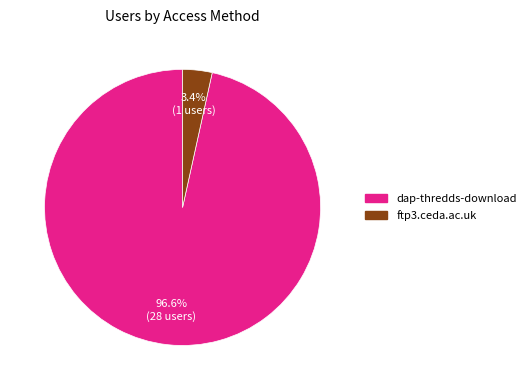

What percentage is the ftp3.ceda.ac.uk slice, to the nearest percent?

3%